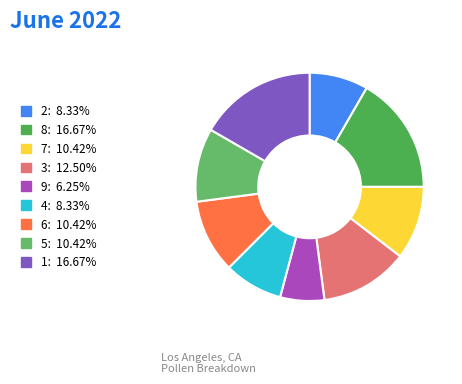

How many slices are in this pie chart?

9